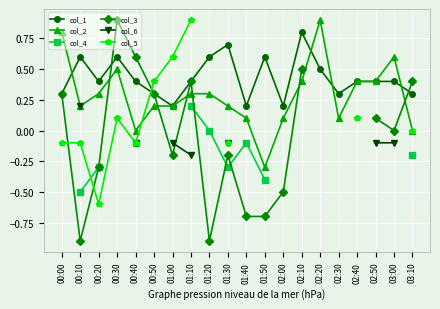

At how many categories does at least one series exceed 0?

20